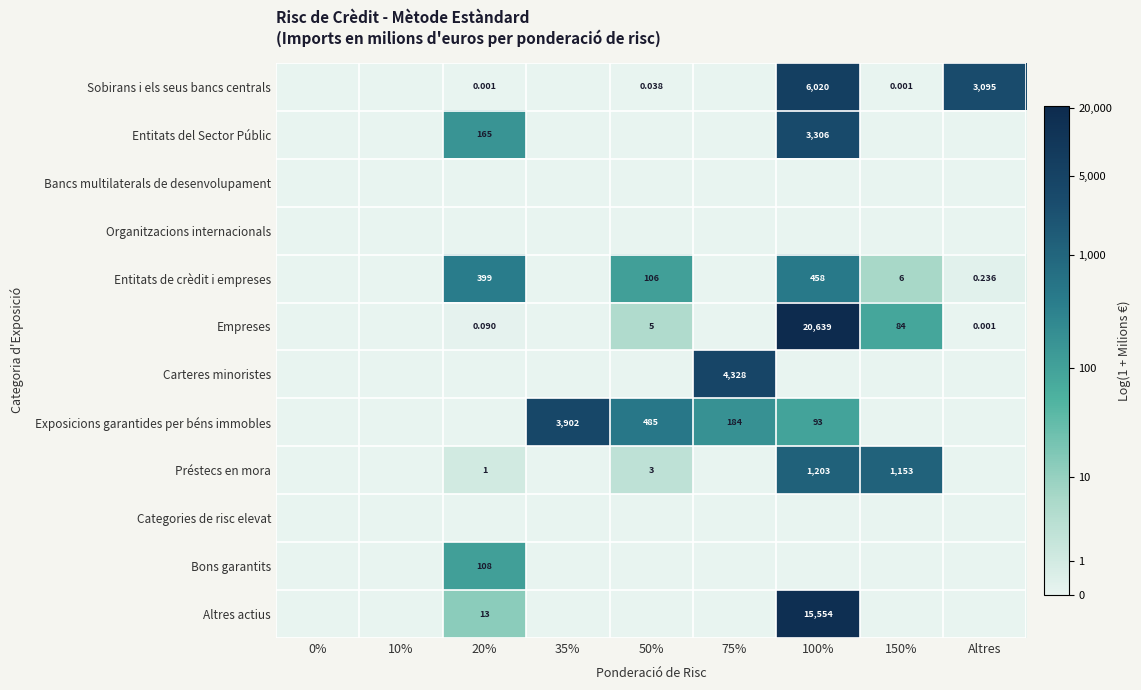

Is the value of Empreses at 75% greater than the value of Entitats del Sector Públic at 150%?

No